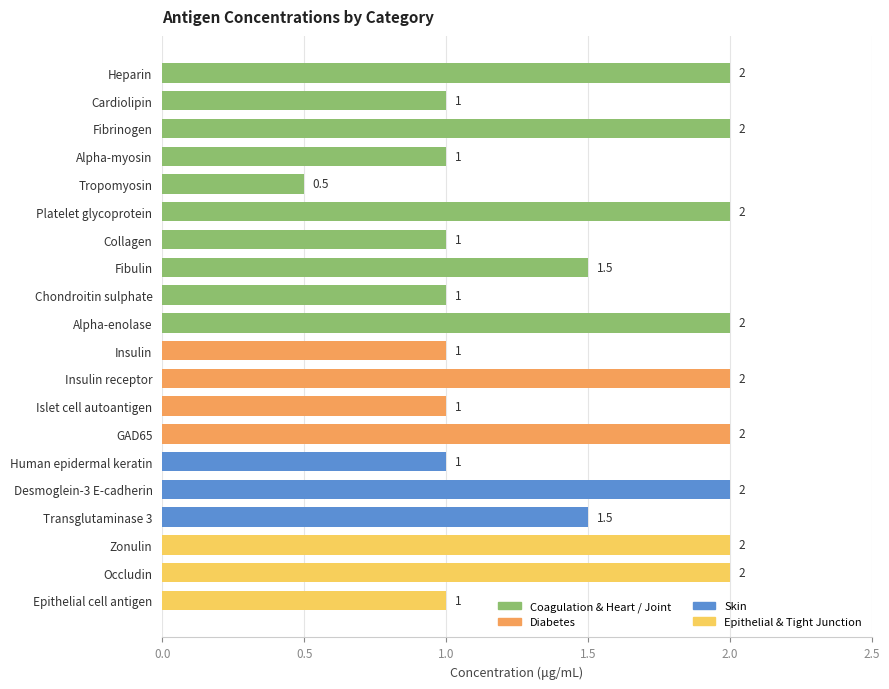

Read the value at Platelet glycoprotein.

2.0